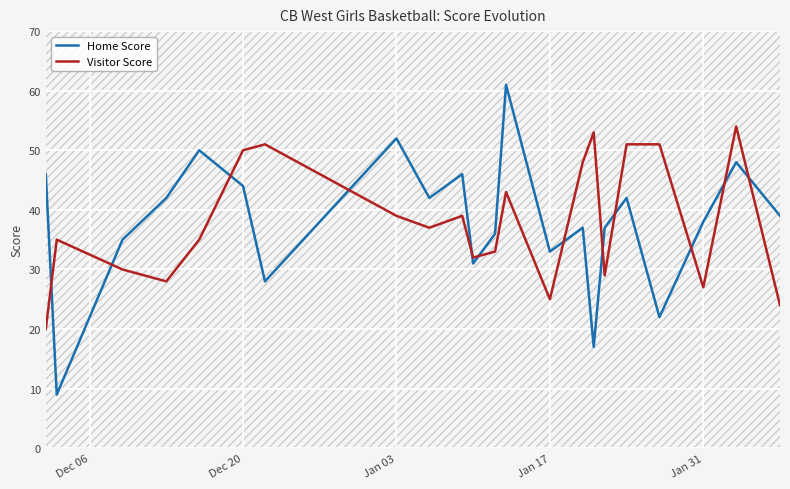

How many data points does each series have?

22